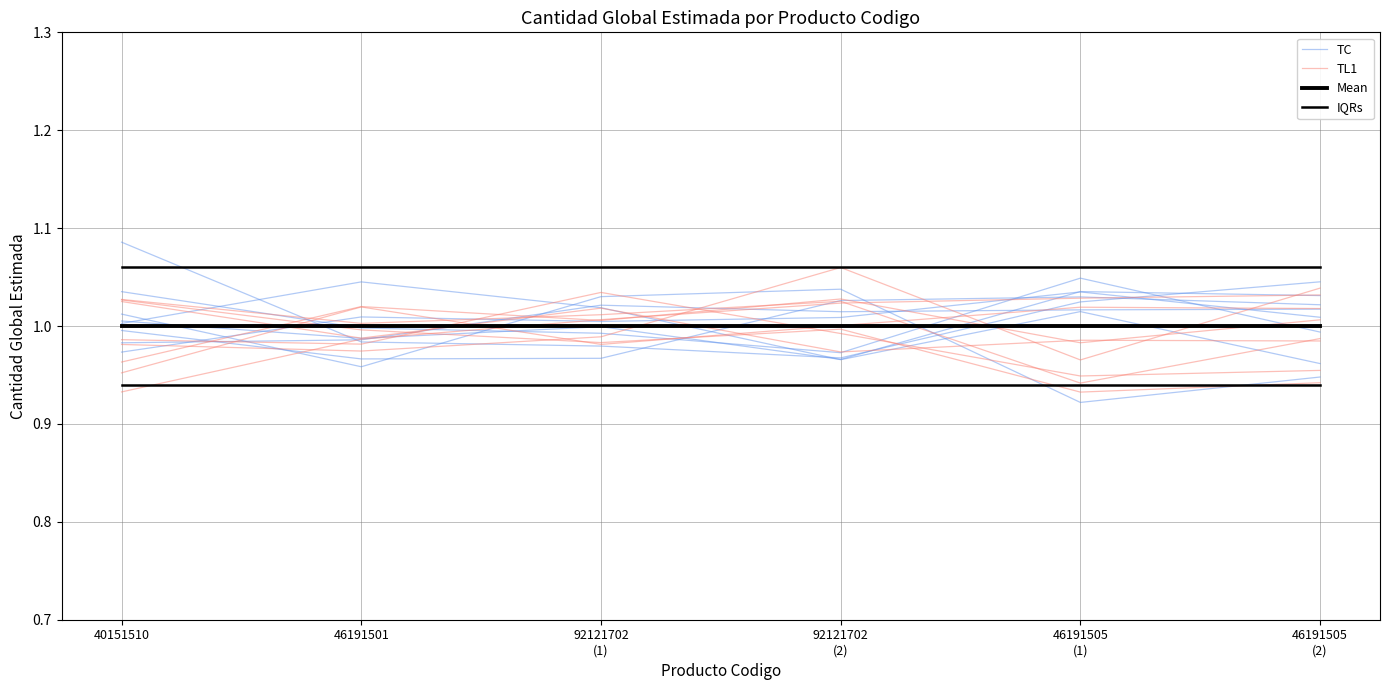

What is the smallest value displayed?

0.9